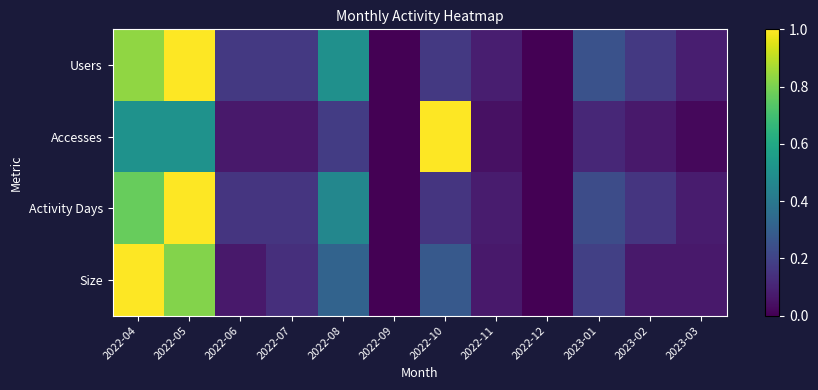

Reading right to left, list all the values displayed in this chart.

Users: 2023-03=0.1	2023-02=0.2	2023-01=0.2	2022-12=0.0	2022-11=0.1	2022-10=0.2	2022-09=0.0	2022-08=0.5	2022-07=0.2	2022-06=0.2	2022-05=1.0	2022-04=0.8
Accesses: 2023-03=0.0	2023-02=0.1	2023-01=0.1	2022-12=0.0	2022-11=0.0	2022-10=1.0	2022-09=0.0	2022-08=0.2	2022-07=0.1	2022-06=0.1	2022-05=0.5	2022-04=0.5
Activity Days: 2023-03=0.1	2023-02=0.2	2023-01=0.2	2022-12=0.0	2022-11=0.1	2022-10=0.2	2022-09=0.0	2022-08=0.5	2022-07=0.2	2022-06=0.2	2022-05=1.0	2022-04=0.8
Size: 2023-03=0.1	2023-02=0.1	2023-01=0.2	2022-12=0.0	2022-11=0.1	2022-10=0.3	2022-09=0.0	2022-08=0.3	2022-07=0.1	2022-06=0.1	2022-05=0.8	2022-04=1.0